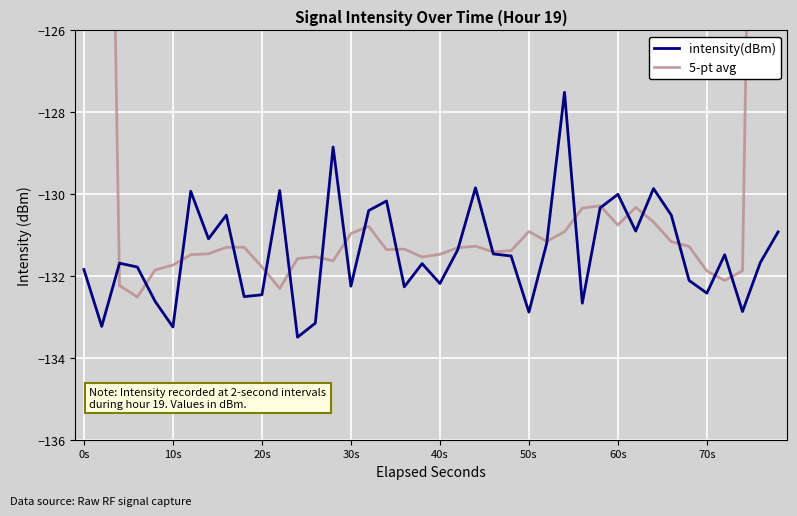

What is the maximum value for intensity(dBm)?

-127.5